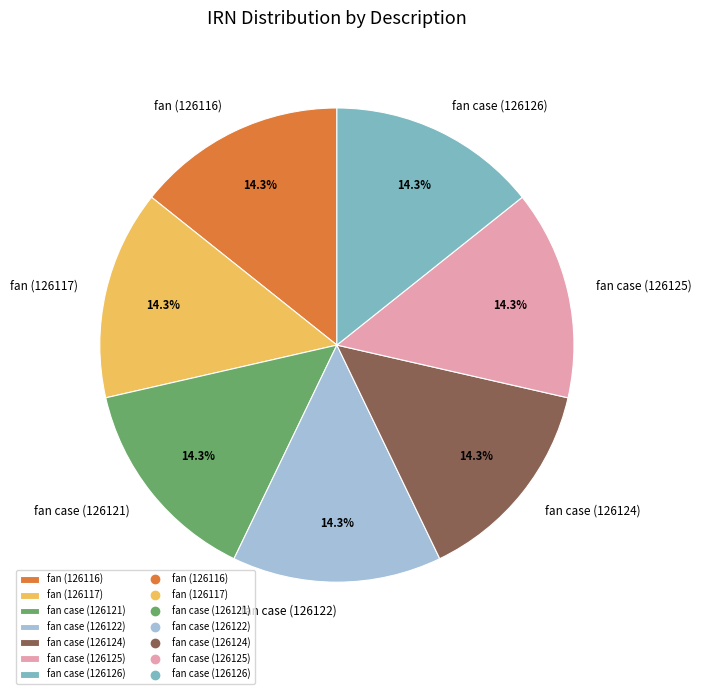

To the nearest percent, what percentage of the pie is fan case (126121)?

14%